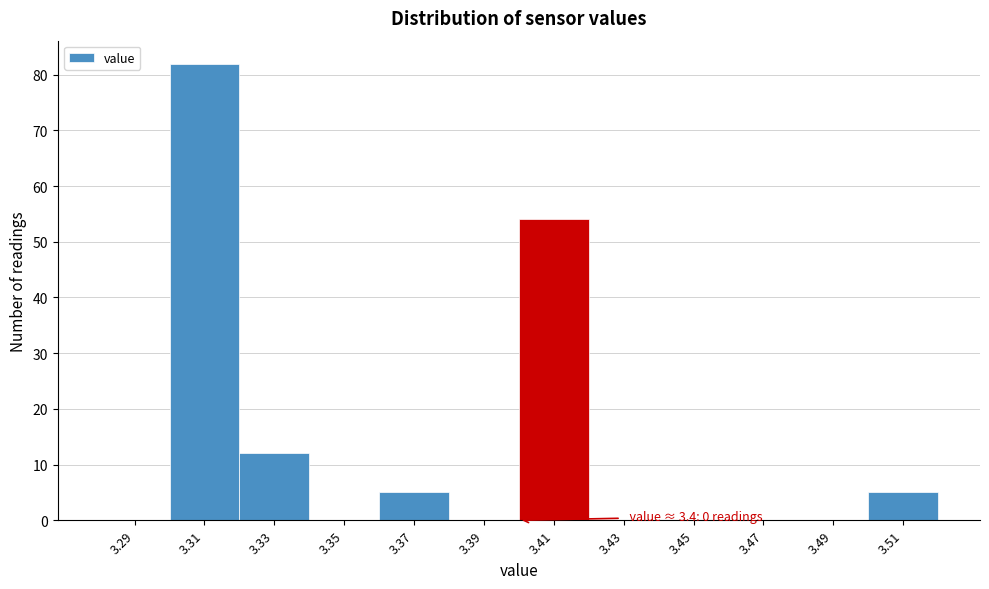

Over which range of the x-axis is the bar tallest?

3.30 to 3.32